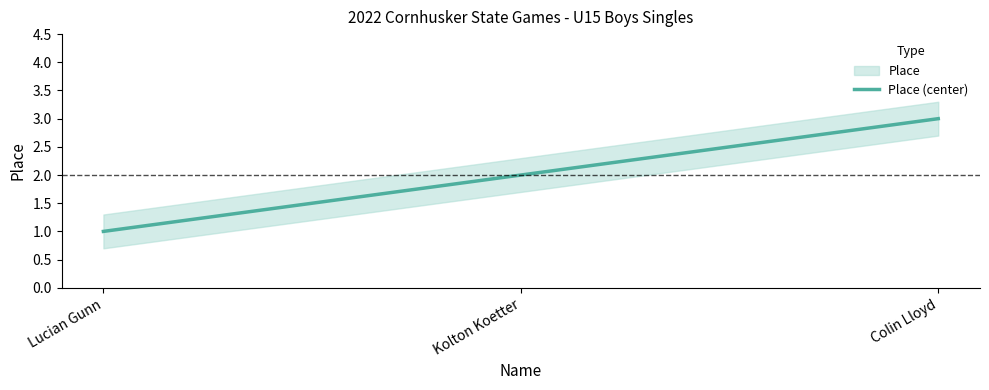

Which label corresponds to the largest value in the chart?

Colin Lloyd